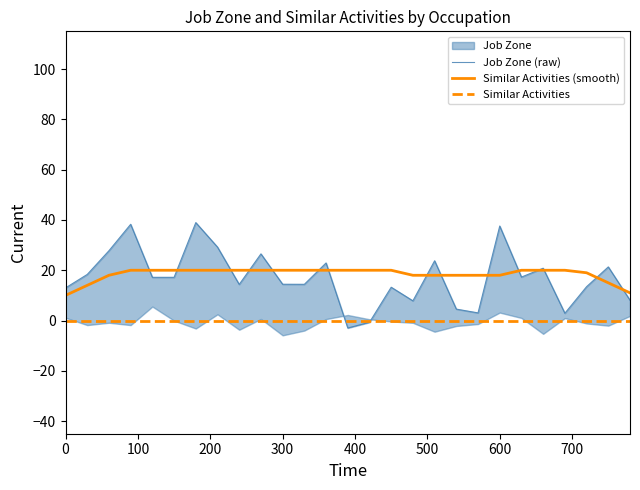

What is the maximum value for Similar Activities (smooth)?

20